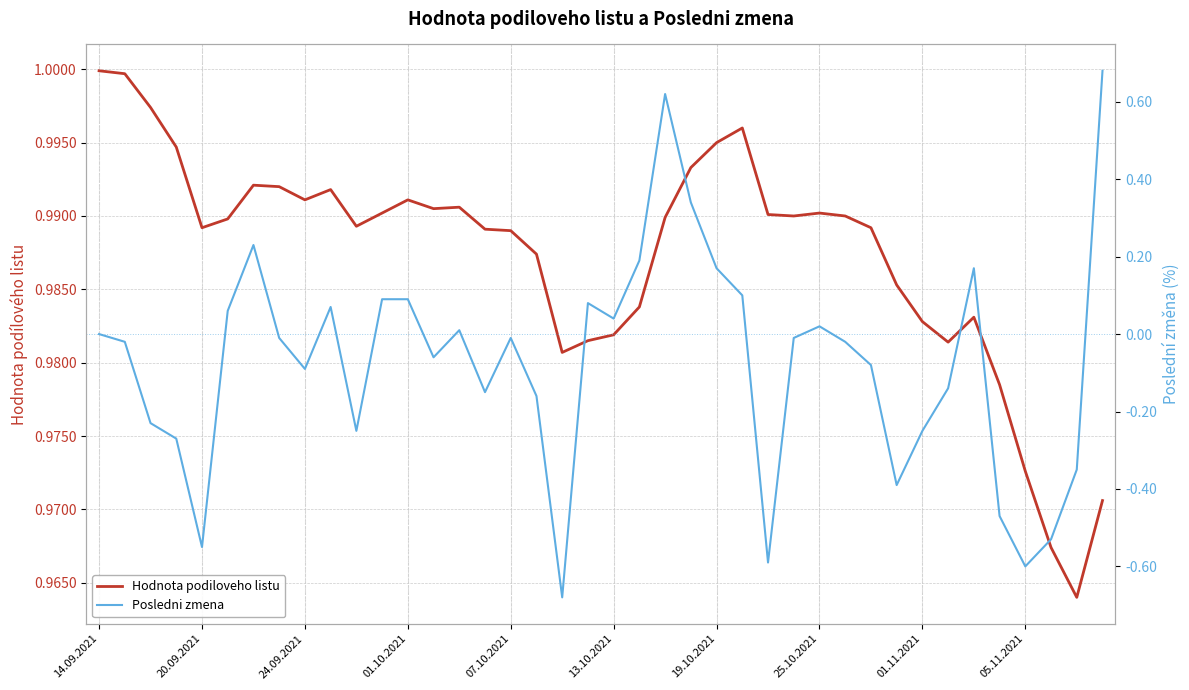

Where does the Posledni zmena series first go above 0?

13.10.2021